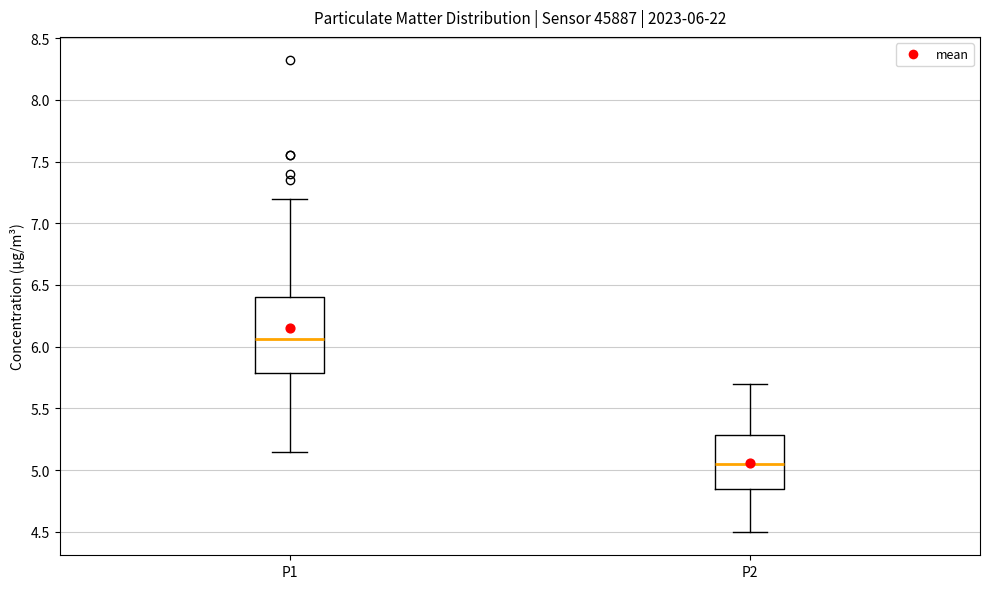

Comparing the boxes themselves (not the whiskers), which one is the tallest?

P1